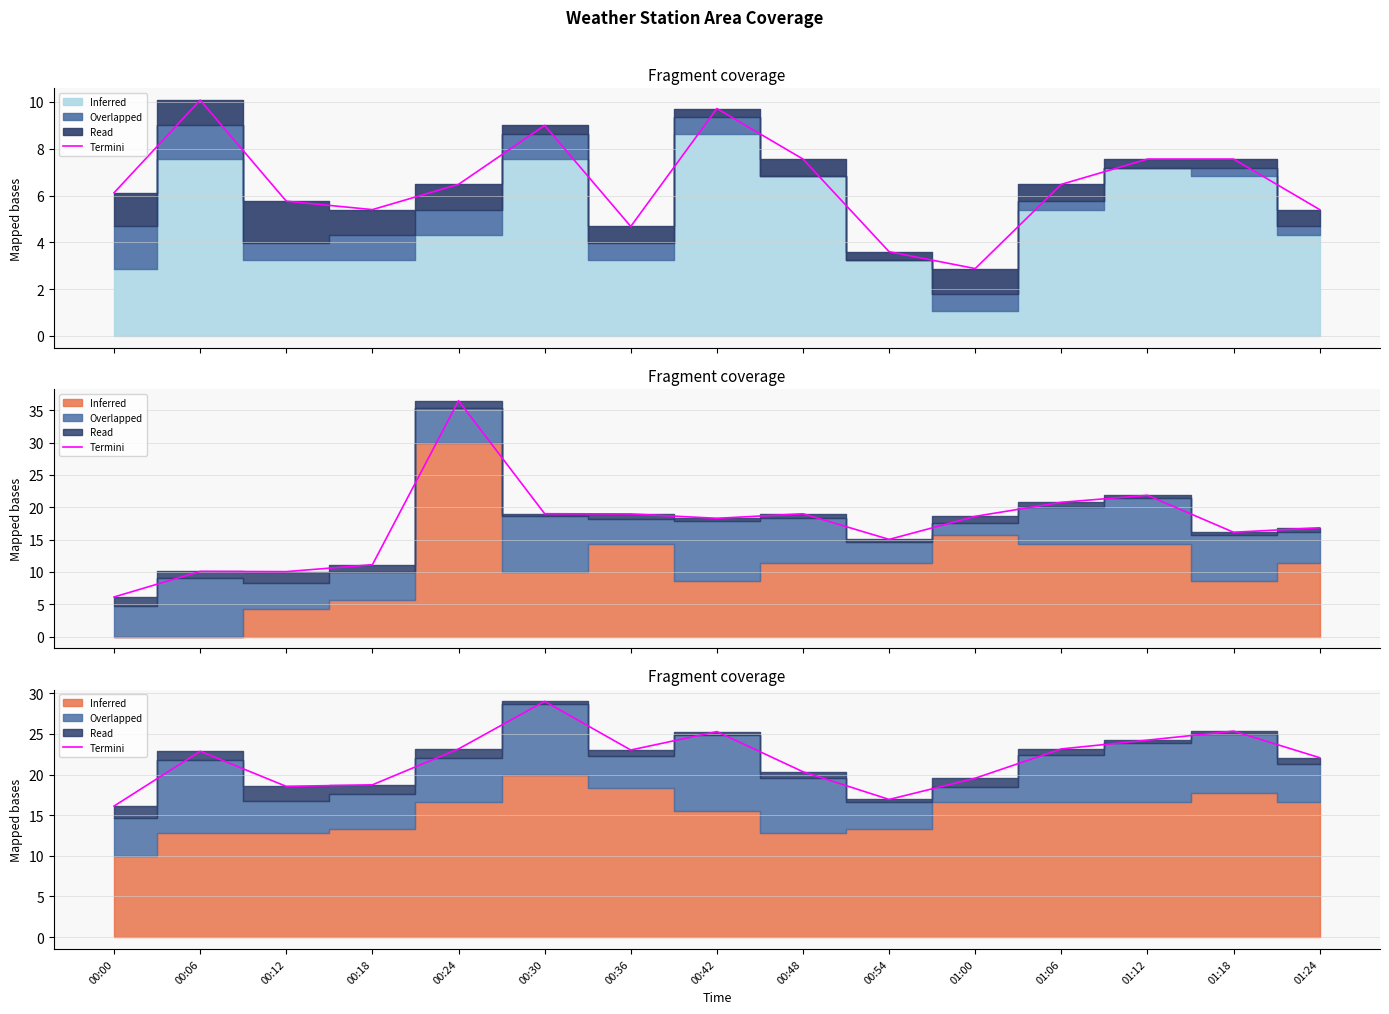

What is the ratio of the value at 01:12 to the value at 01:06?

1.0